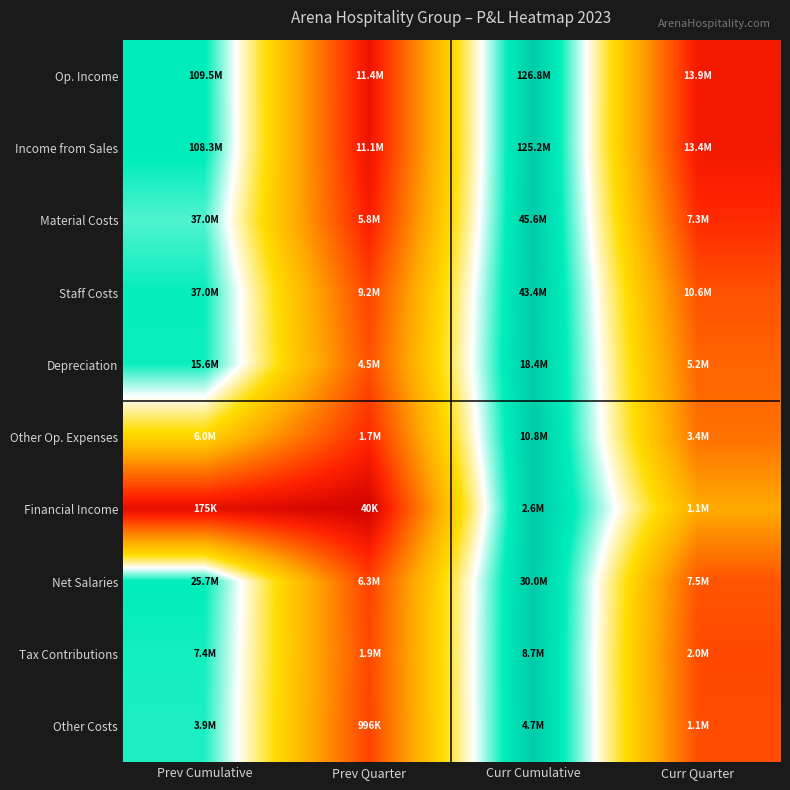

Which series changed the most between Curr Cumulative and Curr Quarter?

Income from Sales